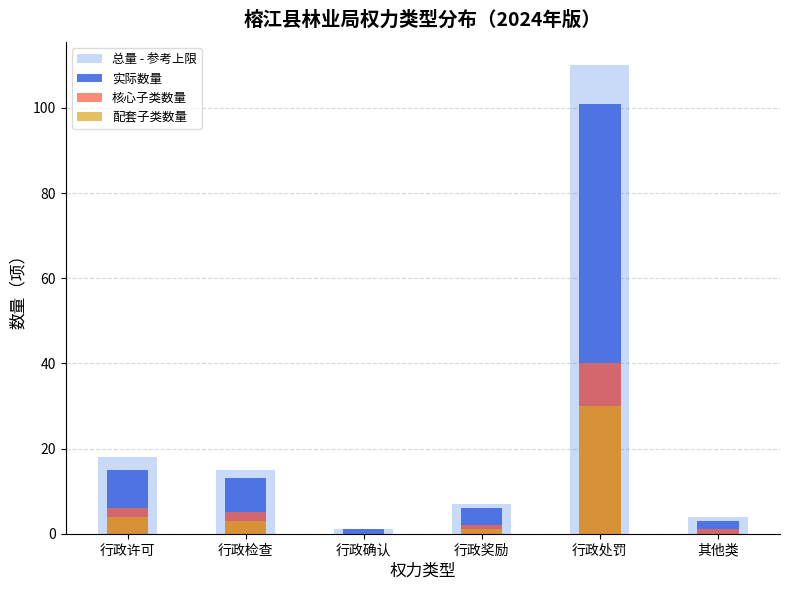

What is the sum of all 核心子类数量 values?

54